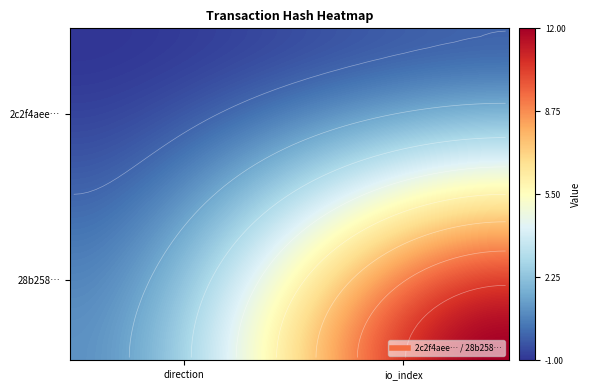

Reading left to right, extract all data points from this chart.

2c2f4aee577d13faeb3a3a9d6e002df059ab592: -1	0
28b258182f81c3b69b1c67cbea9793f3755bd67: 1	12